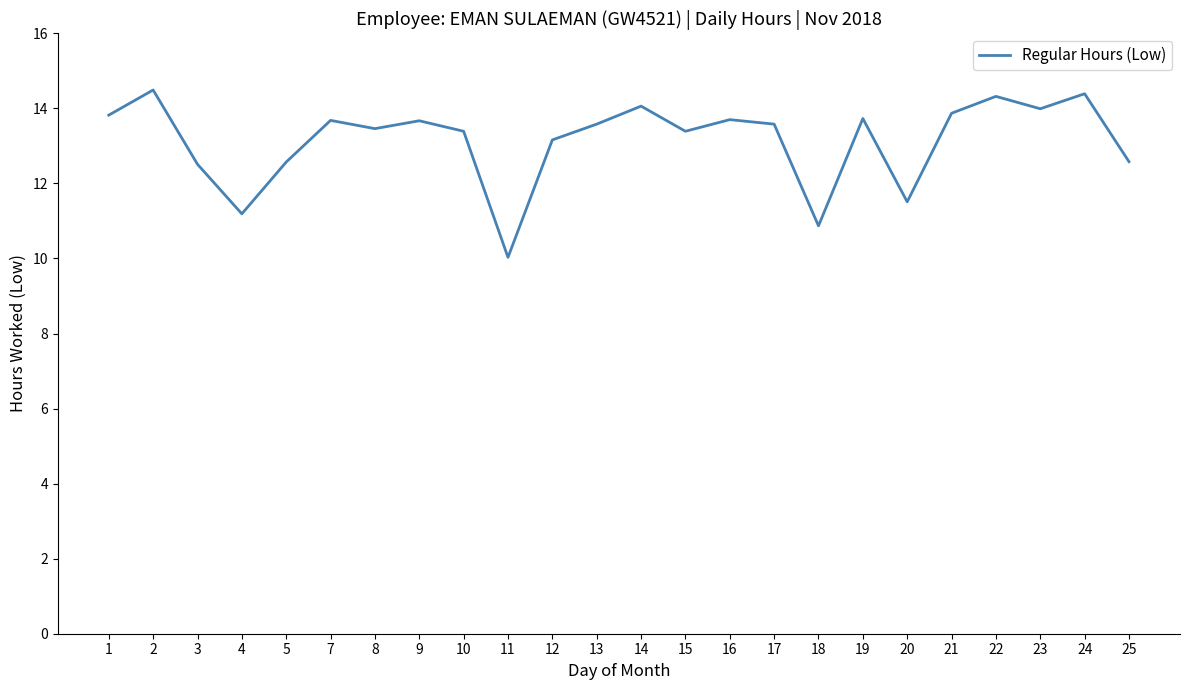

What is the sum of the values at 24 and 15?

27.8